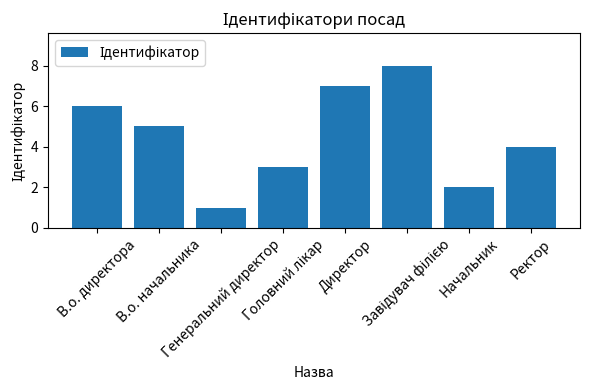

What is the maximum value shown in the chart?

8